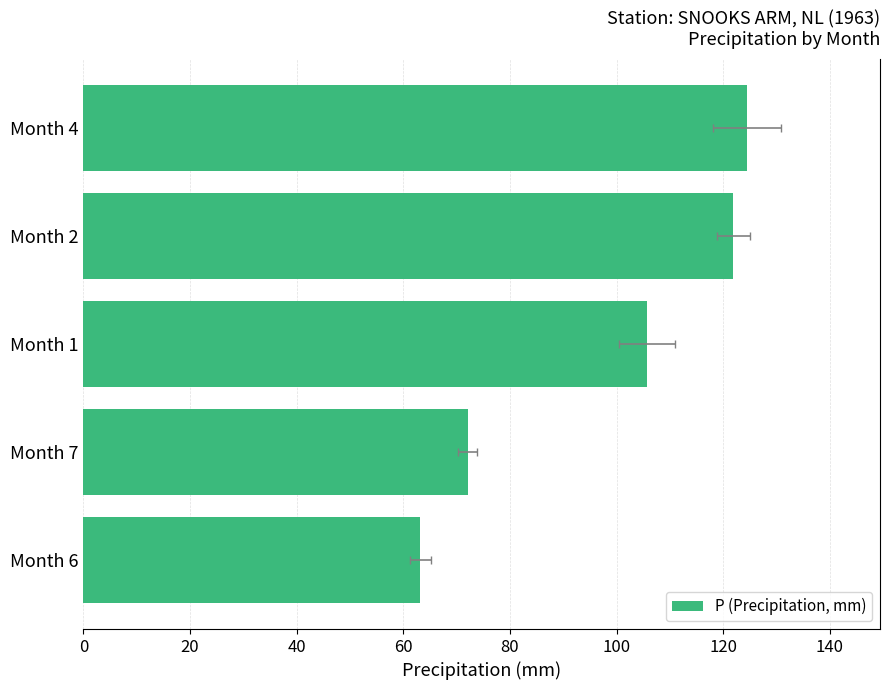

Reading left to right, list all the values displayed in this chart.

124.5	121.9	105.7	72.1	63.2